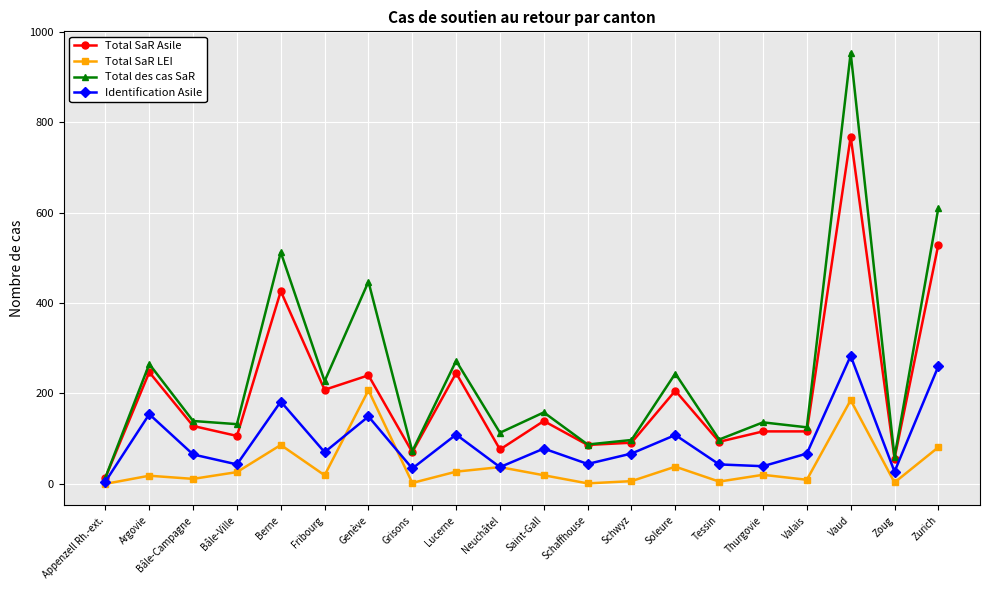

What is the difference between the maximum and second lowest values in the Total SaR LEI series?

206